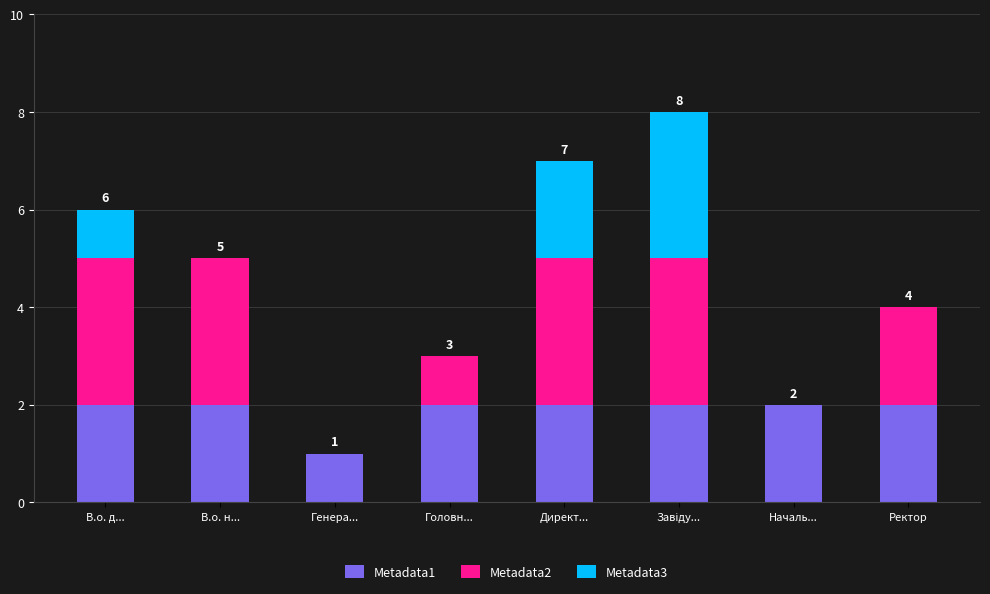

Are the bars grouped side by side (vs. stacked)?

No